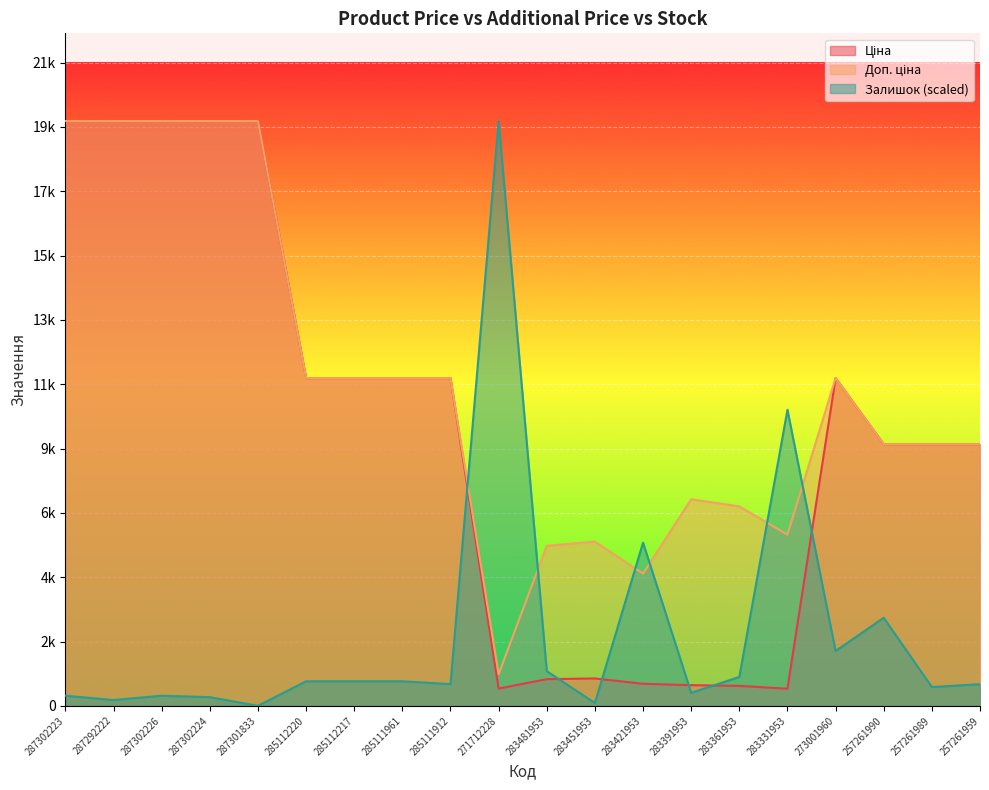

At which category is the sum across all series the highest?

287302223